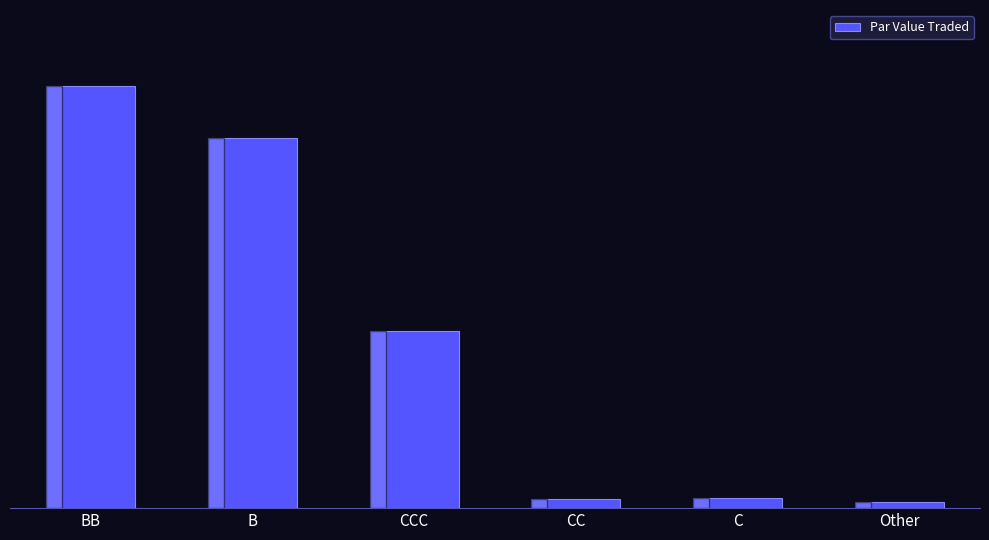

Are the bars horizontal?

No